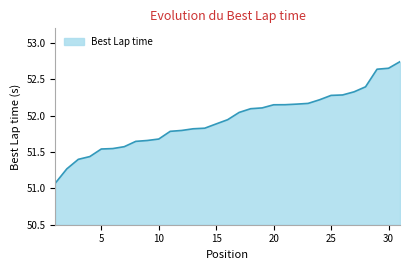

What is the difference between the maximum and minimum values?

1.7